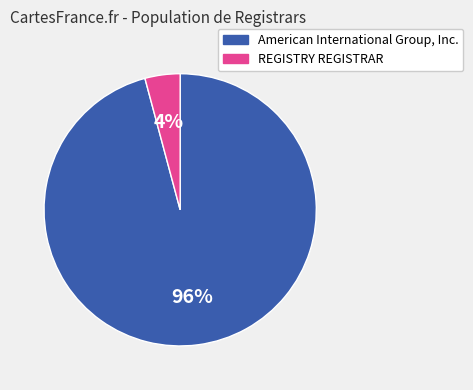

Which has a higher value, American International Group, Inc. or REGISTRY REGISTRAR?

American International Group, Inc.